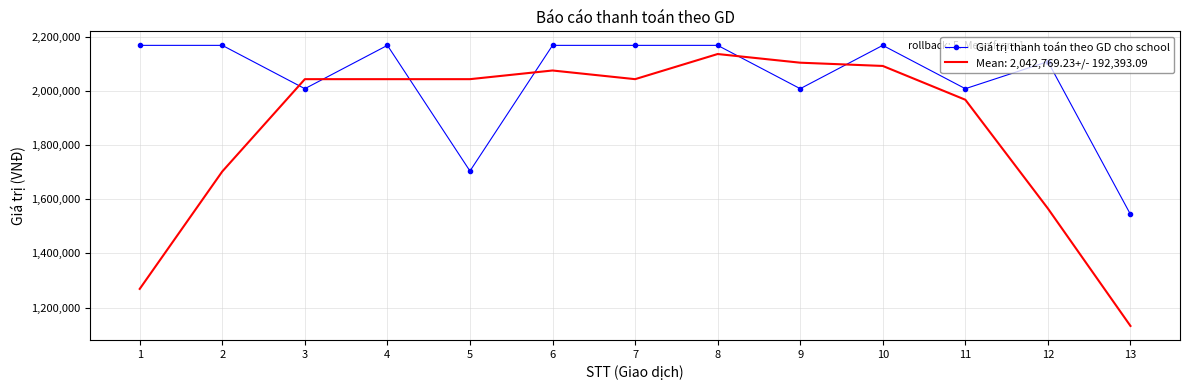

At 5, list the series in order from smallest to largest.

Giá trị thanh toán theo GD cho school, Mean: 2,042,769.23+/- 192,393.09